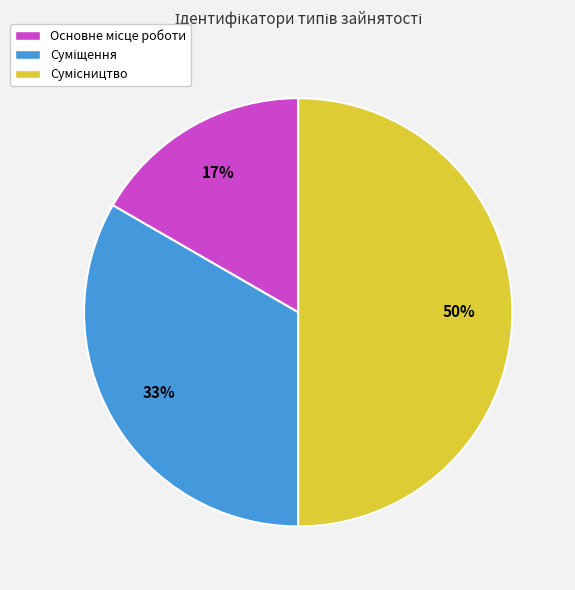

To the nearest percent, what is the average slice percentage?

33%